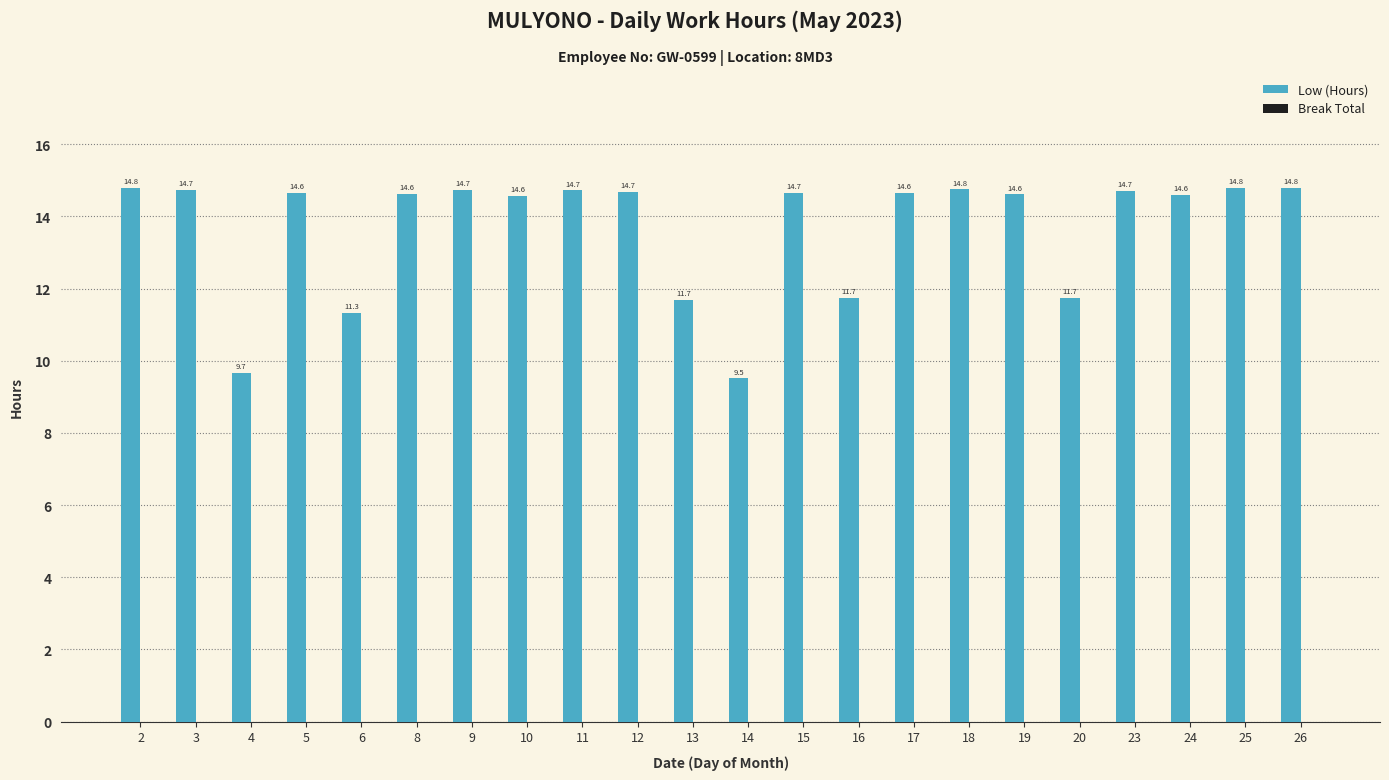

Is it true that the value at 3 is 8.8?

False